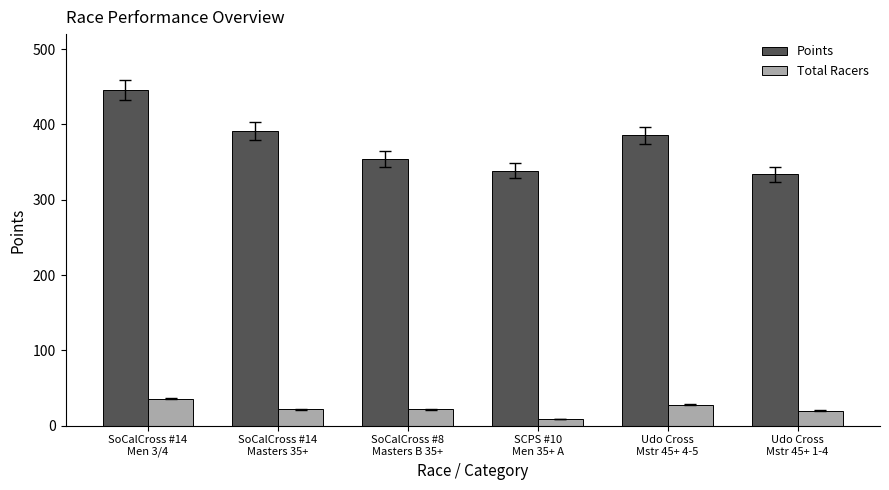

List the series in order of their overall mean, lowest first.

Total Racers, Points